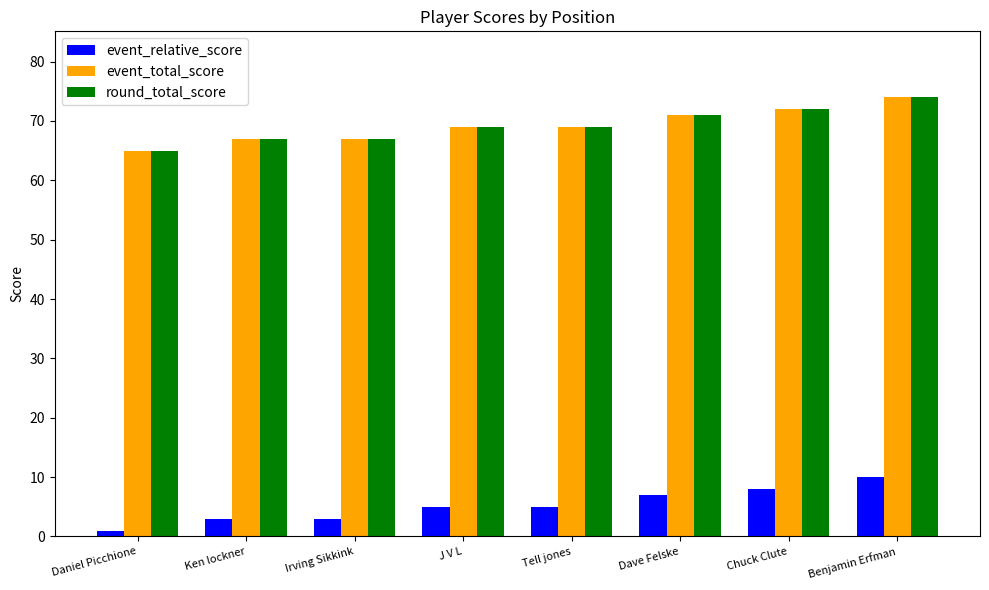

What is the difference between the highest and lowest values at Ken lockner?

64